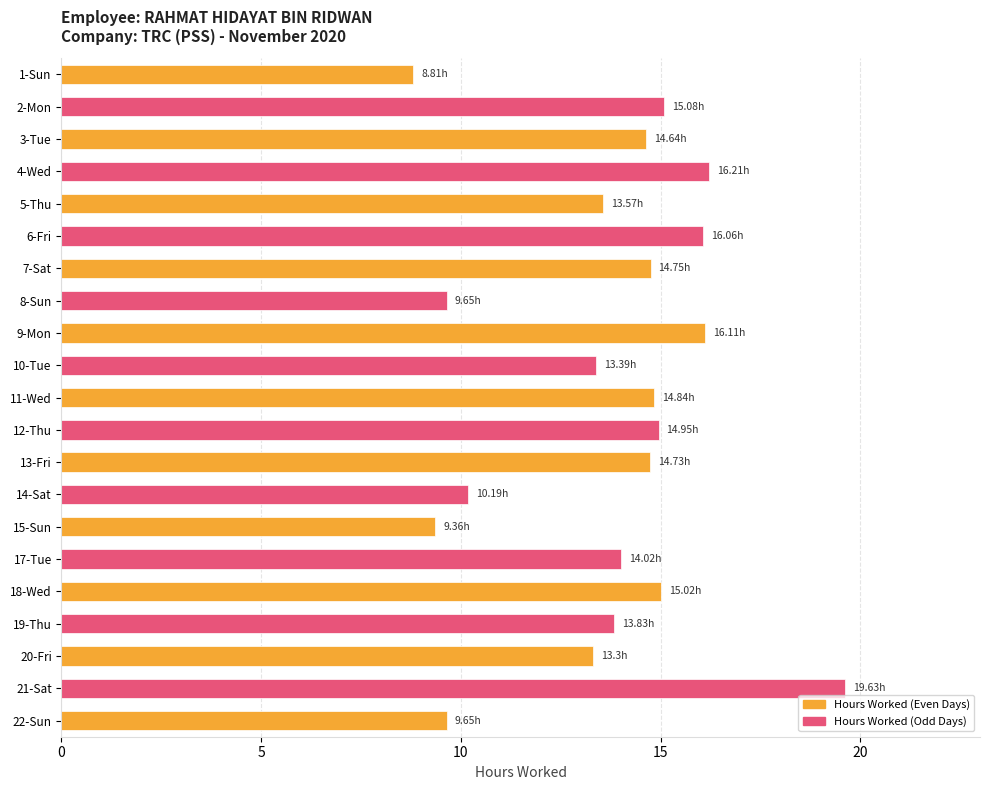

What is the sum of the values at 7-Sat and 15-Sun?

24.1